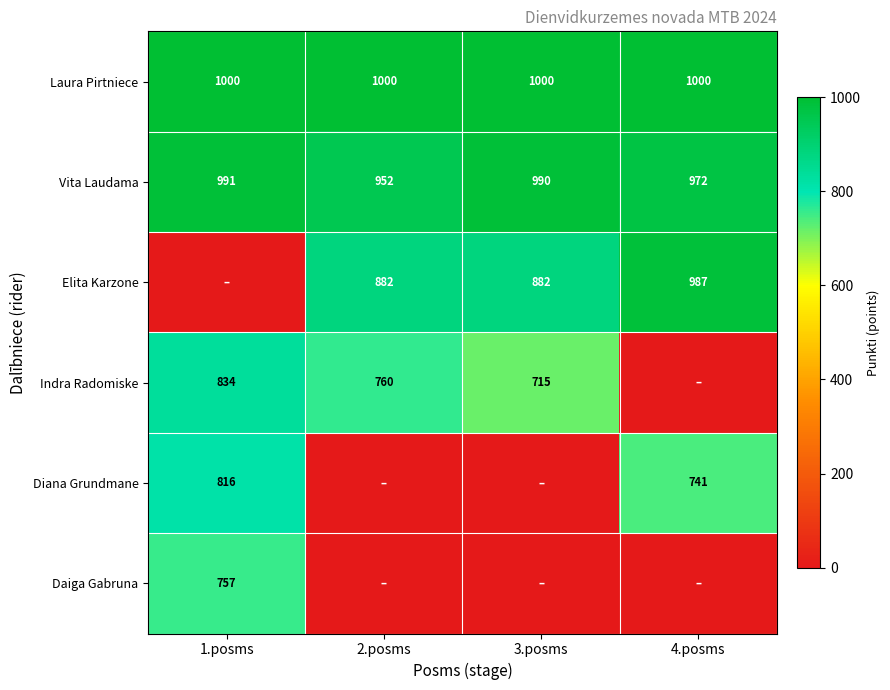

What is the minimum value for Vita Laudama?

952